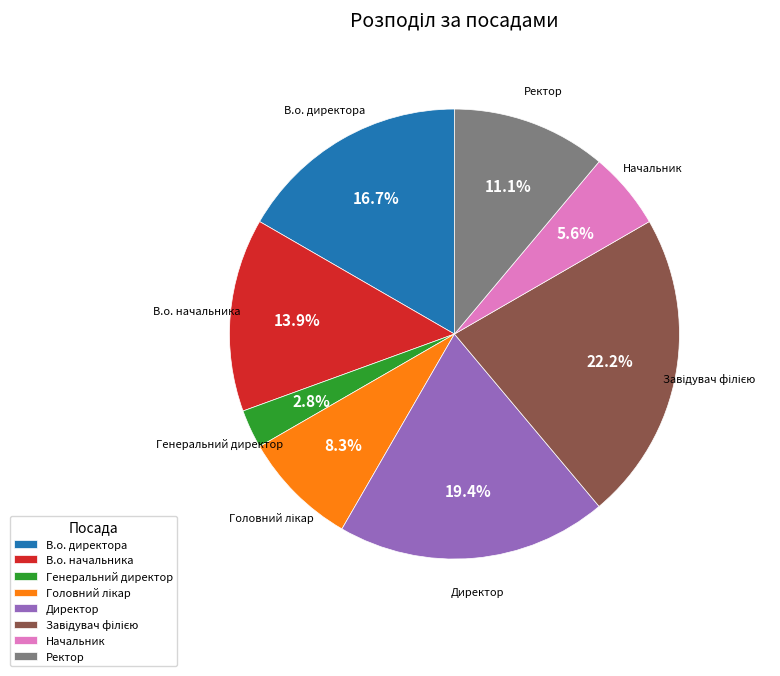

Does any single category account for the majority?

No